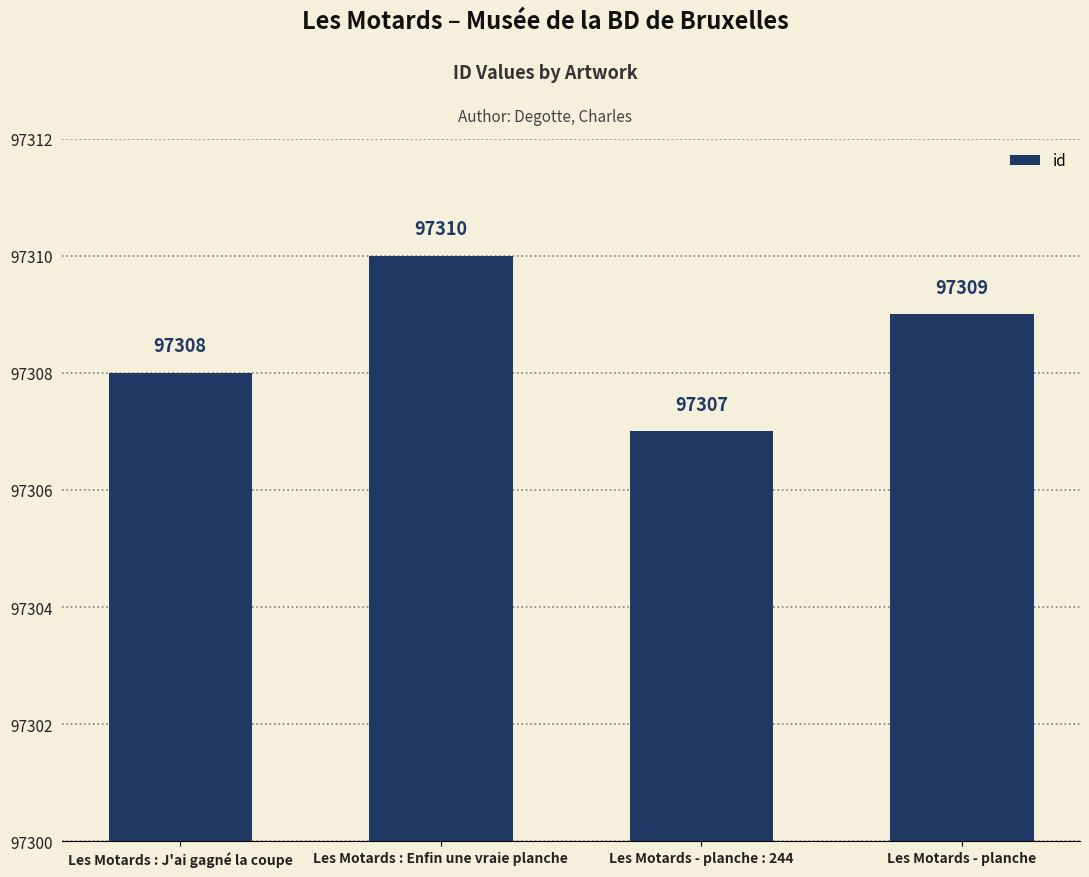

Which has a higher value, Les Motards : Enfin une vraie planche or Les Motards - planche?

Les Motards : Enfin une vraie planche